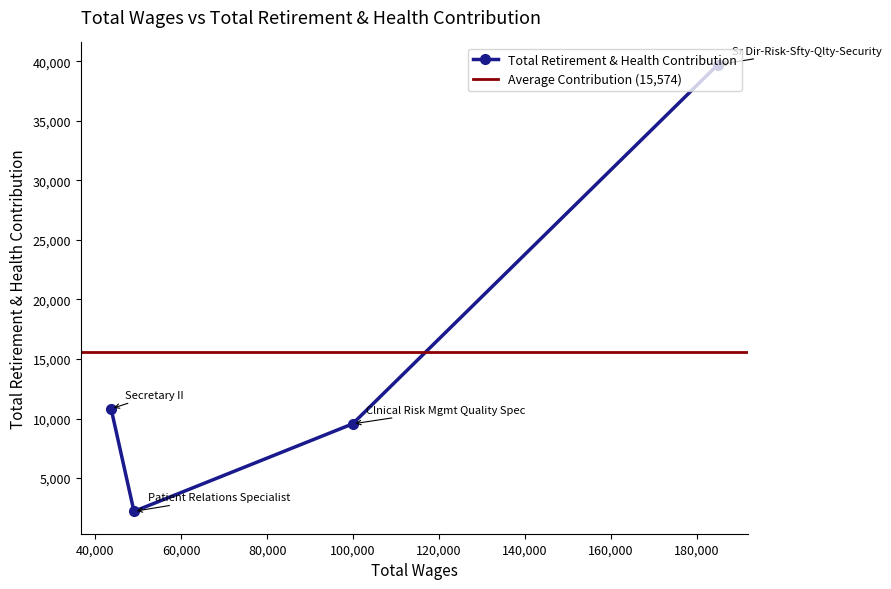

What is the change in value from 184853.0 to 99891.0?

-30157